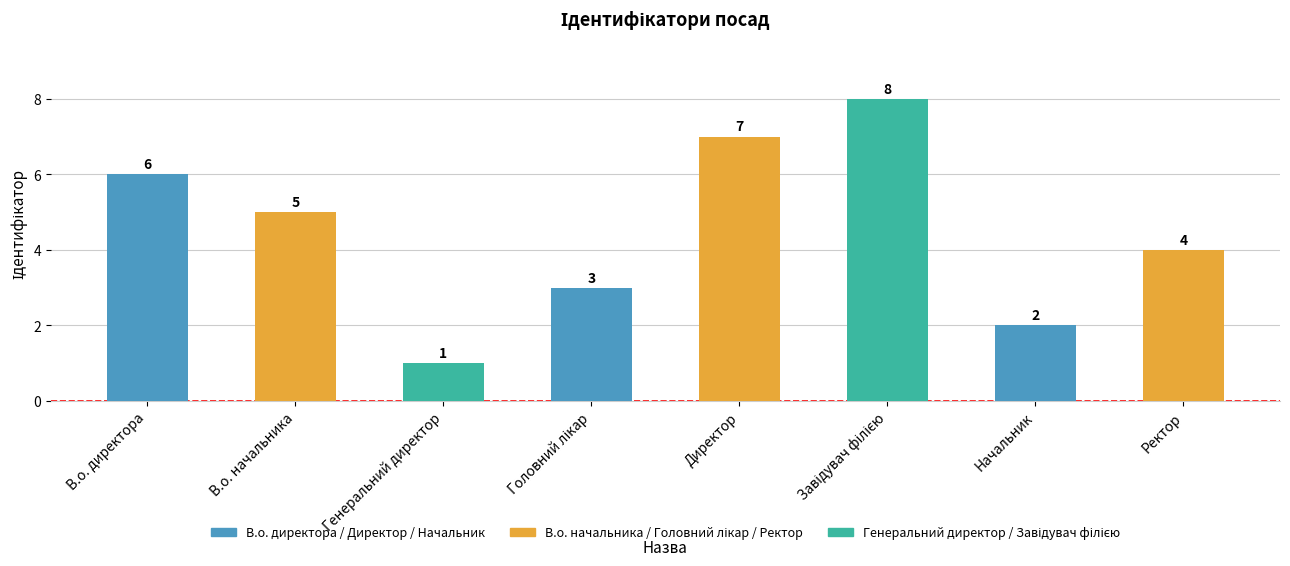

How many data points are less than 5?

4